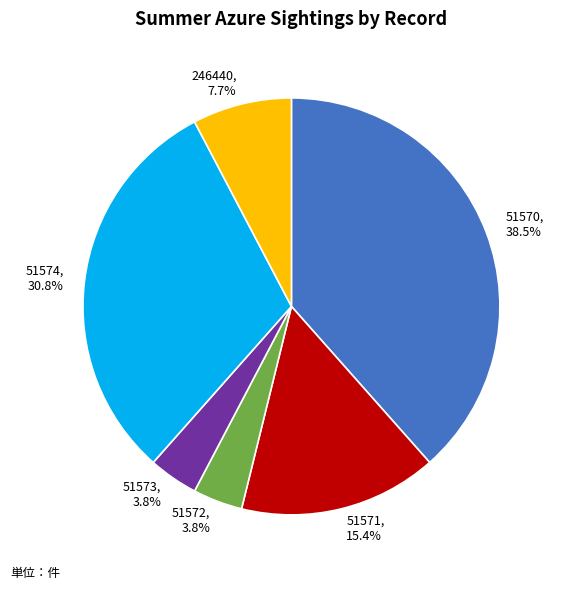

Between 51573 and 246440, which is larger?

246440